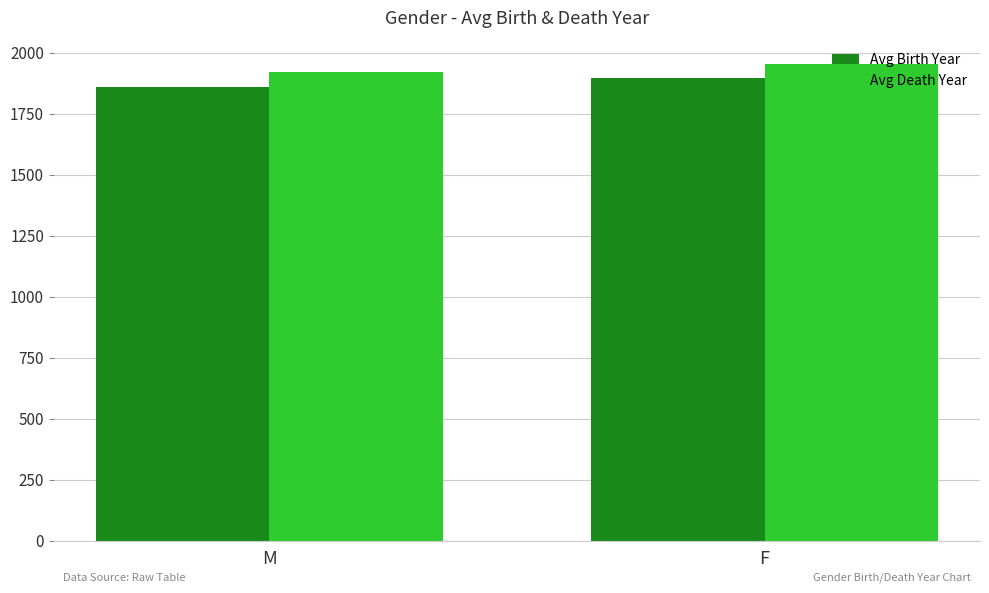

What is the total value across all series at M?

3778.6